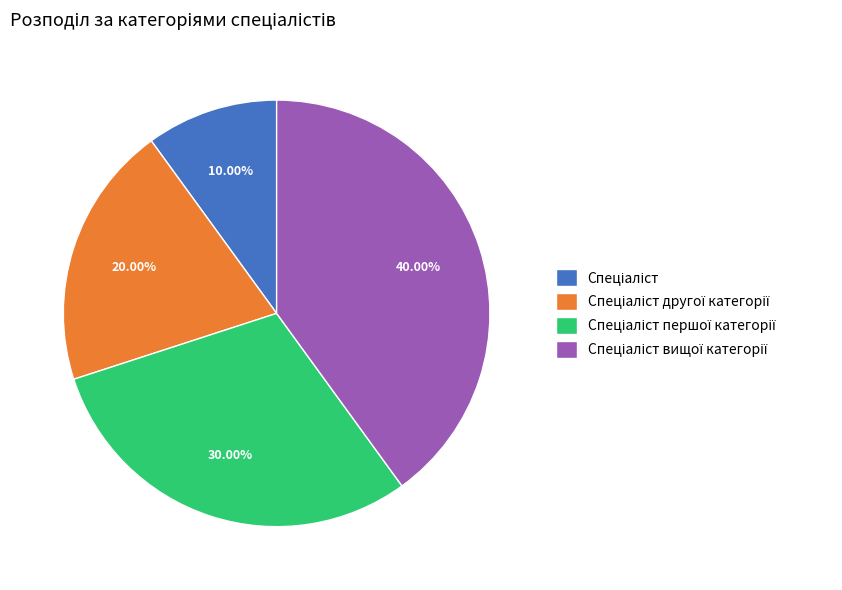

Does any single category account for the majority?

No